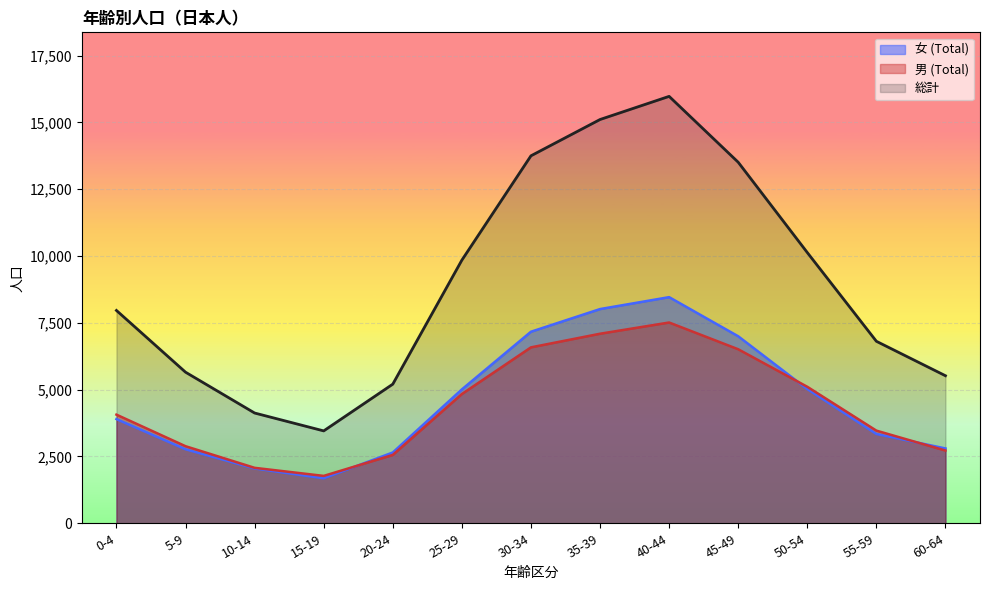

True or false: 総計 has a value of 1017 at 15-19.

False